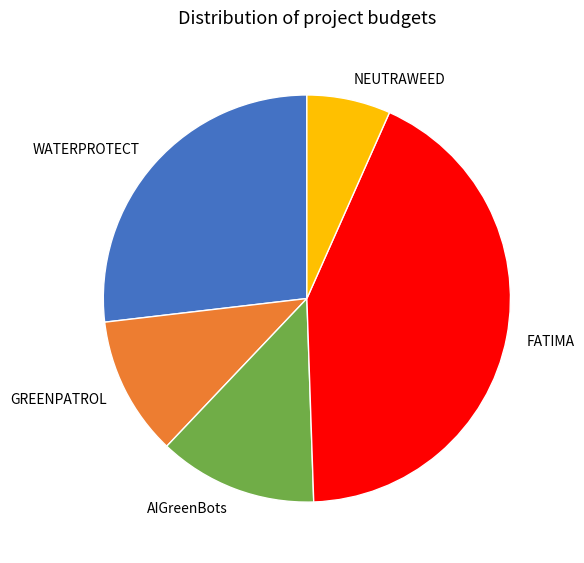

Is it true that WATERPROTECT is 37% of the pie?

False